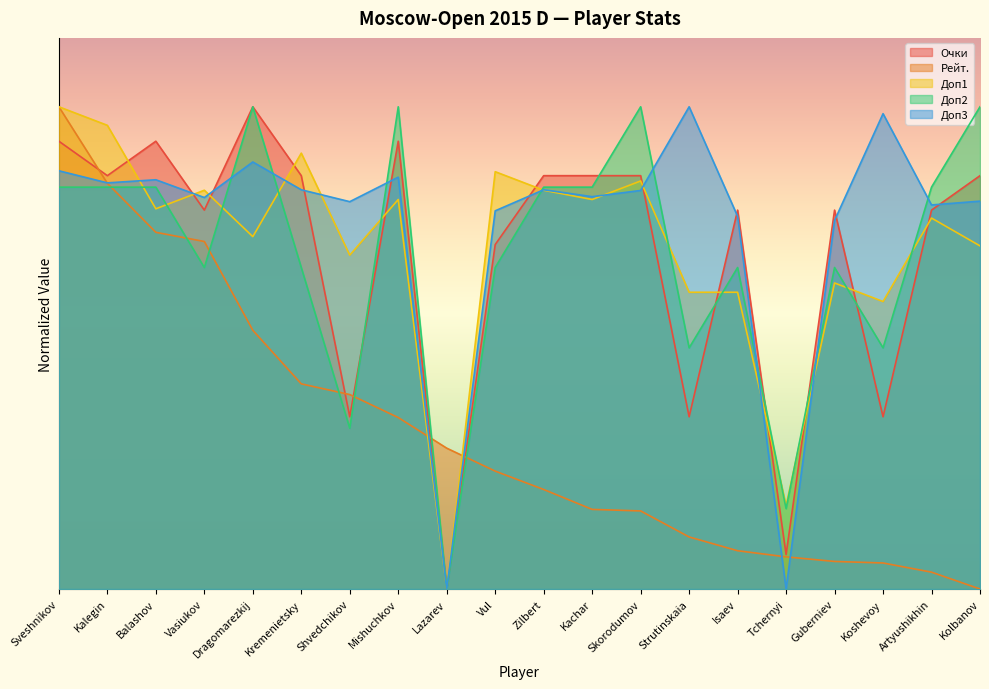

Read the Доп3 value at Kachar.

5.7